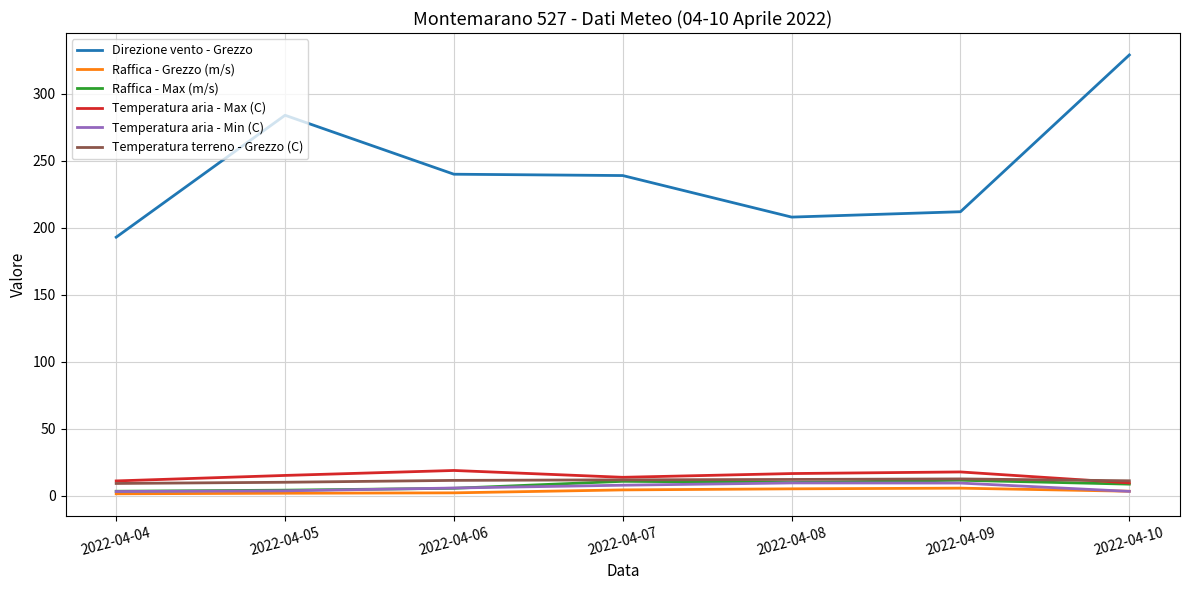

Which series has the widest spread of values?

Direzione vento - Grezzo